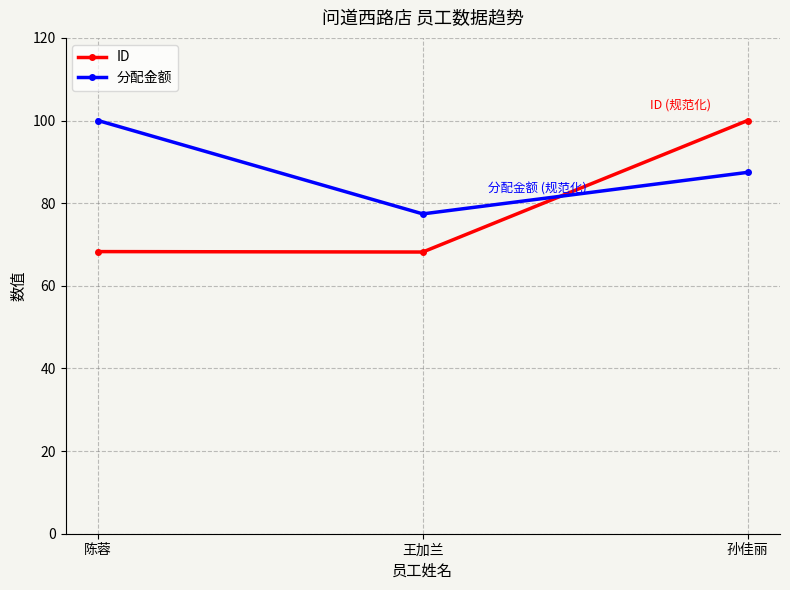

What is the sum of the ID values at 孙佳丽 and 陈蓉?

168.3